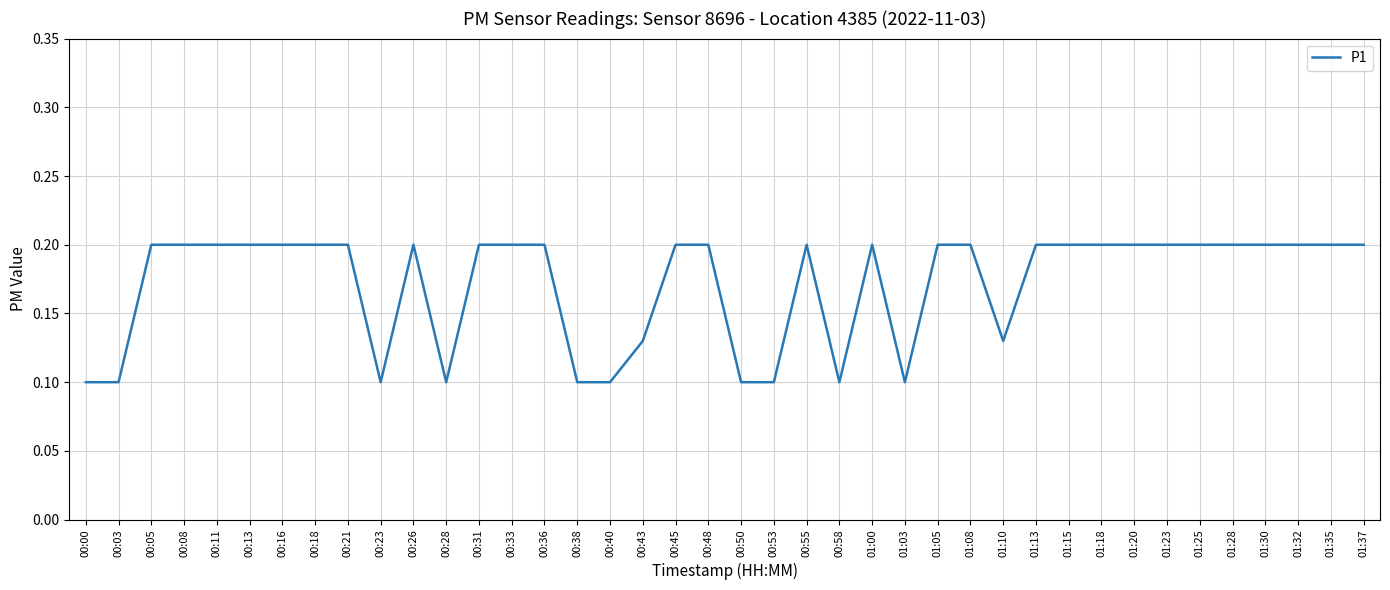

What position from the right is 00:40?

24